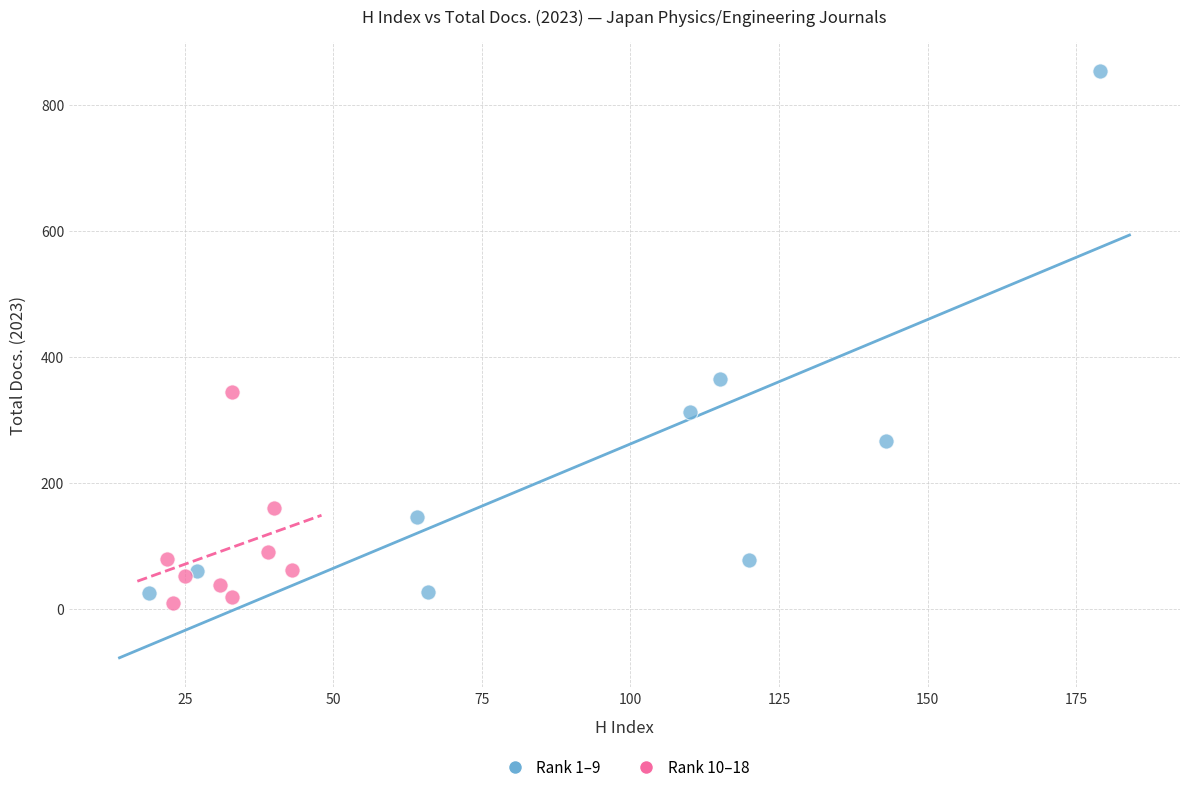

What are all the series names shown in the legend?

Rank 1–9, Rank 10–18